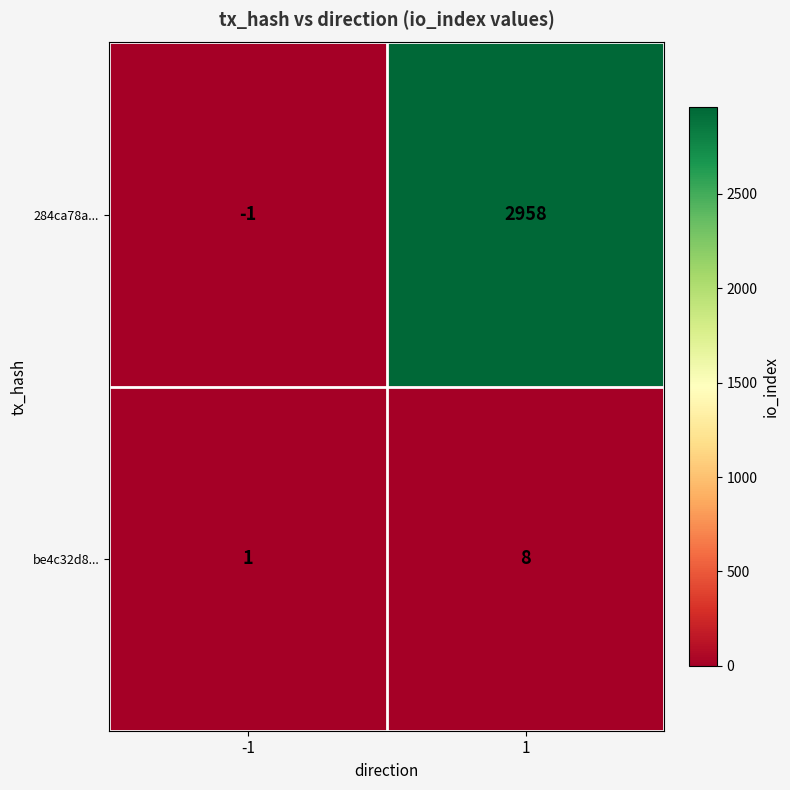

Rank the series by their maximum value, from lowest to highest.

be4c32d8..., 284ca78a...